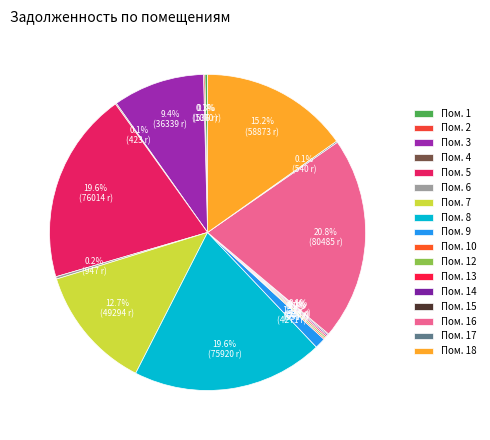

Does any single category account for the majority?

No